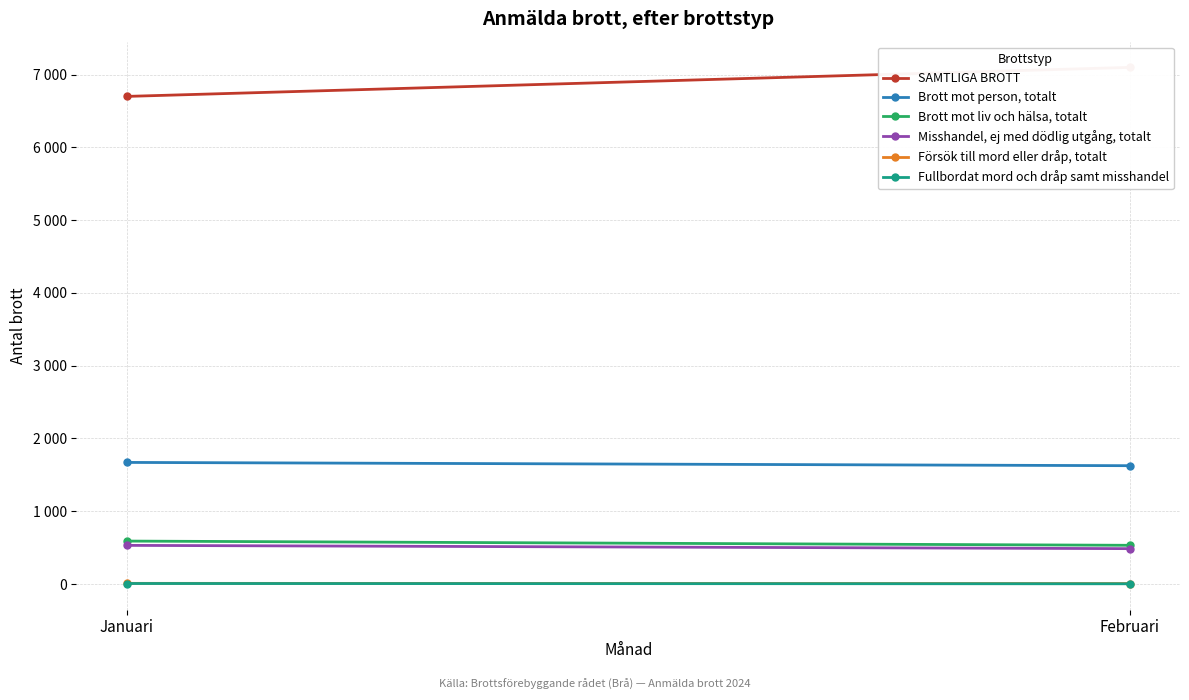

At which category is the sum across all series the highest?

Februari